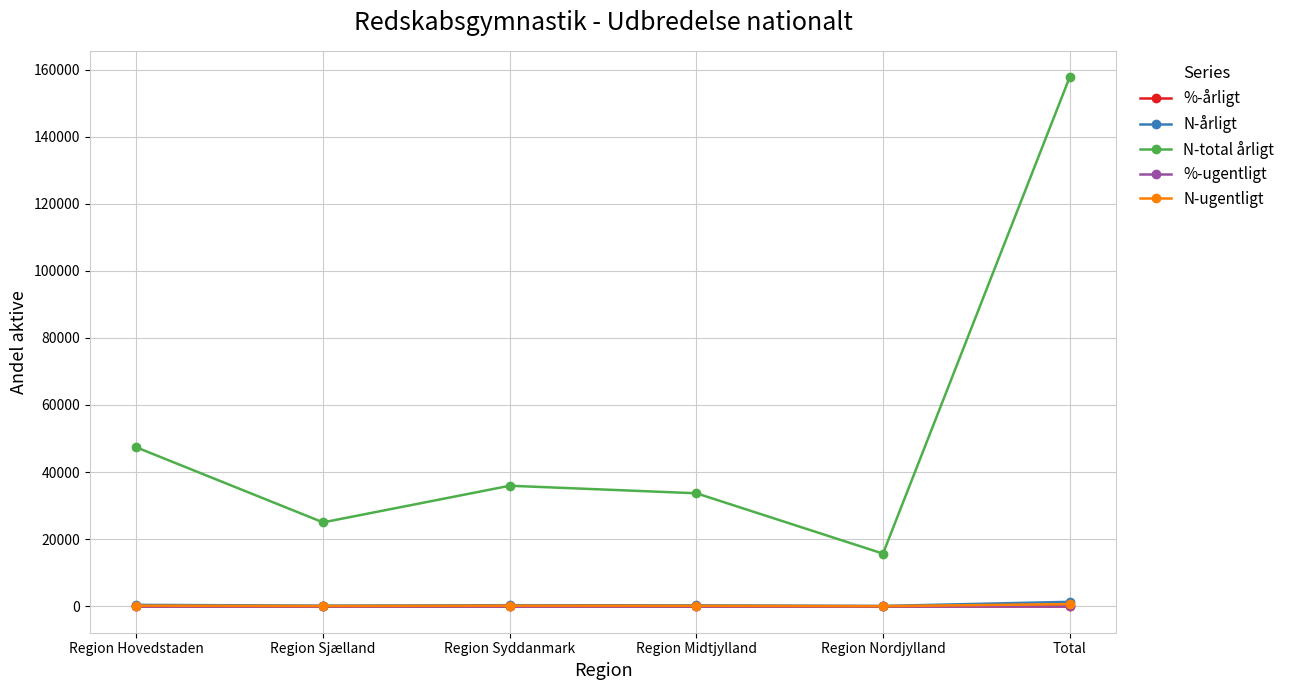

True or false: N-total årligt has more than 1 interior local peaks.

False